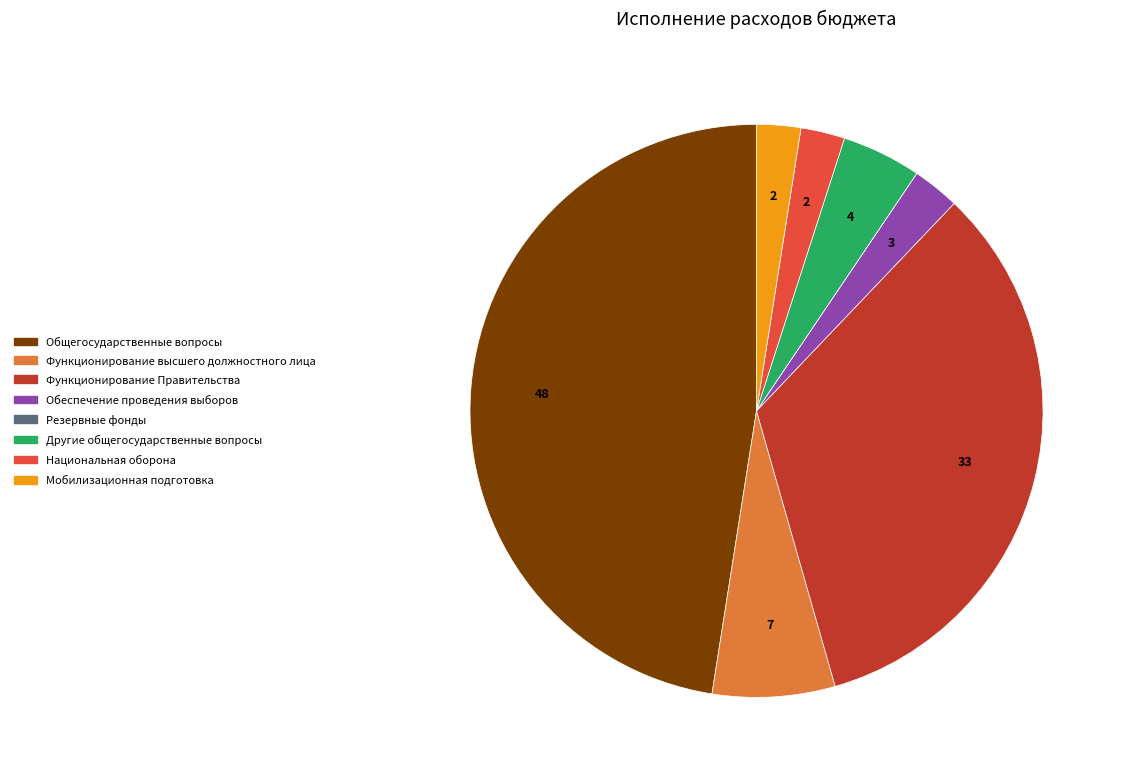

Is there a majority slice in this chart?

No